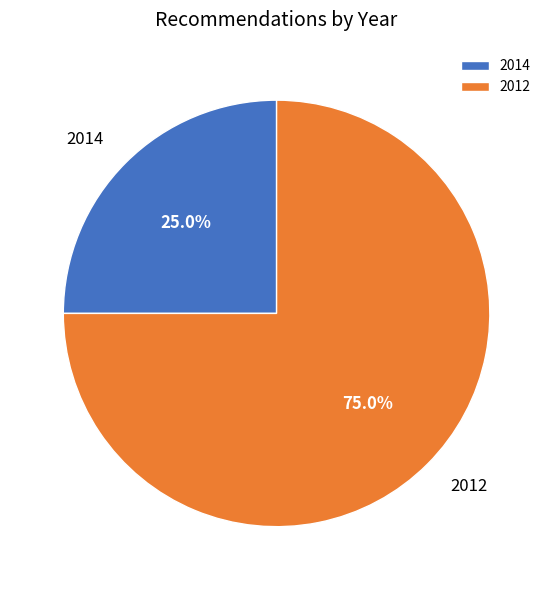

Which category has the biggest portion of the pie?

2012